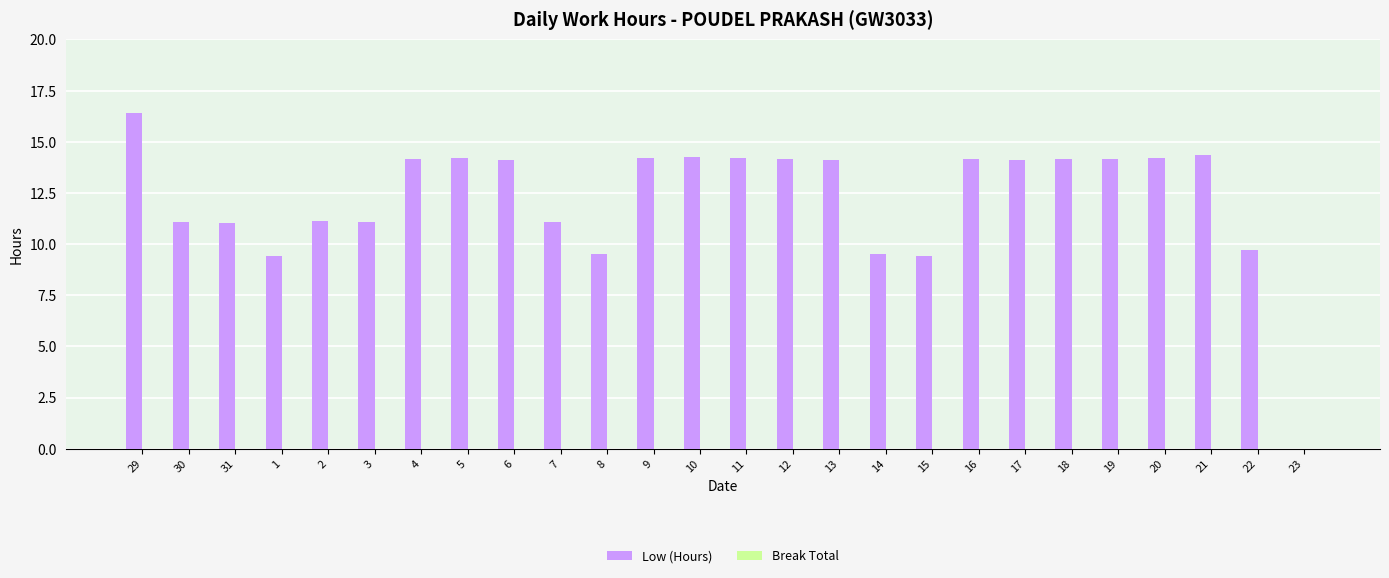

What is the approximate value at 3?

11.1